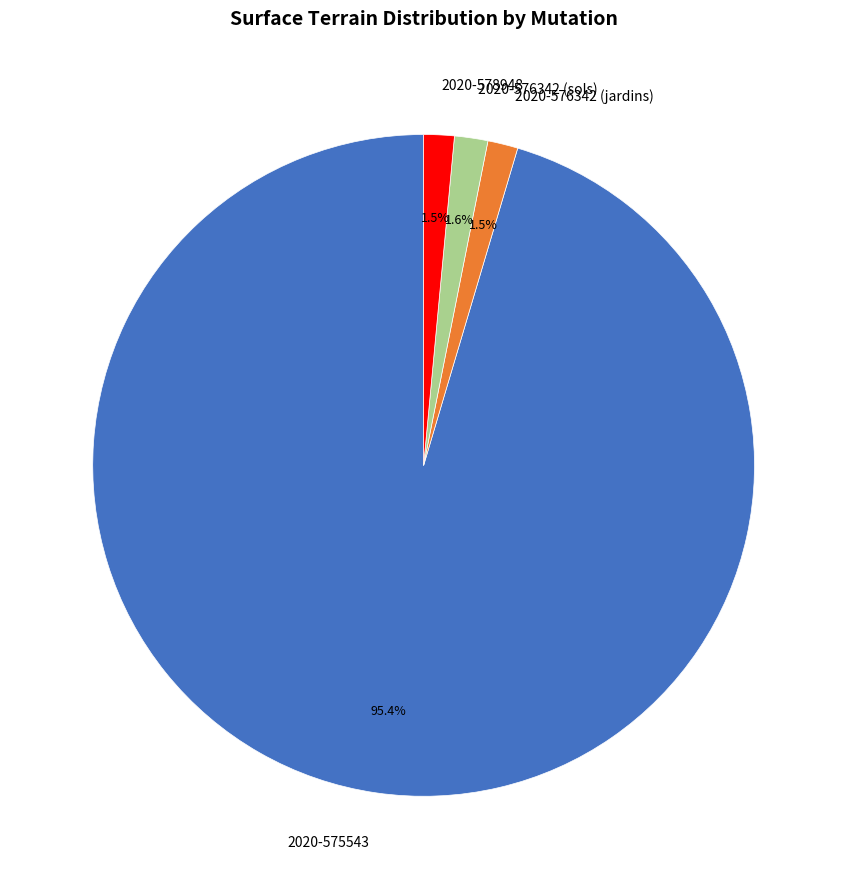

Which slice is the largest?

2020-575543